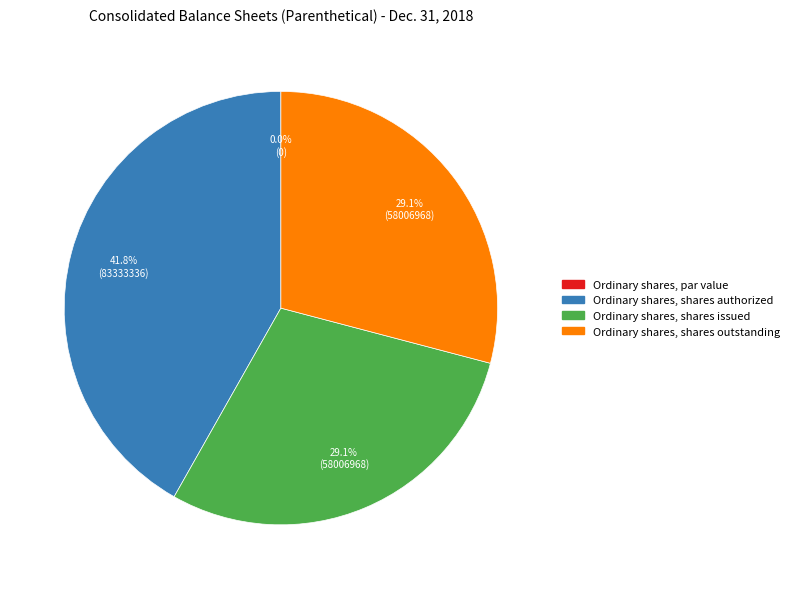

Does any single category account for the majority?

No